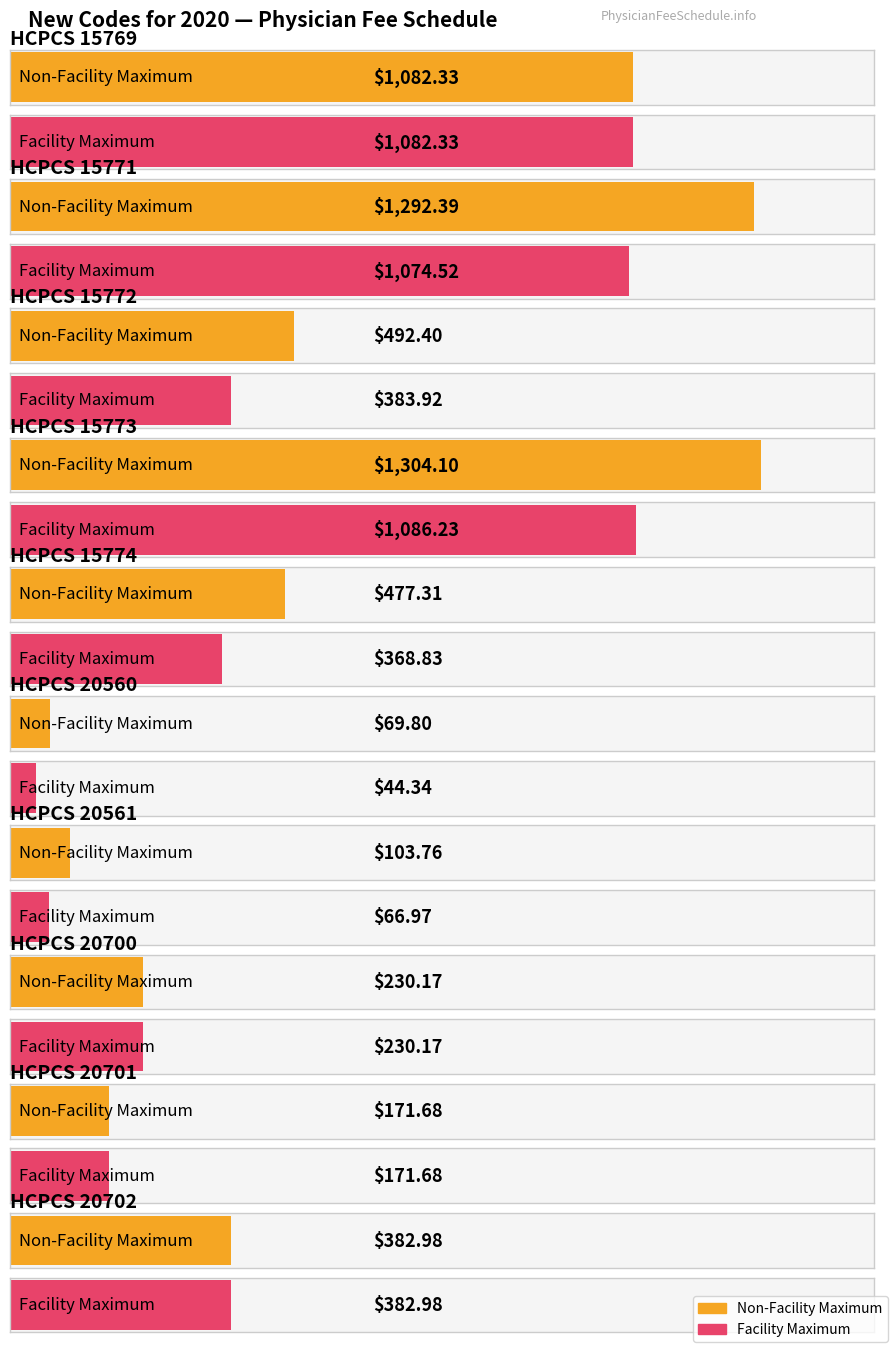

What is the total value across all series at 15774?

846.1